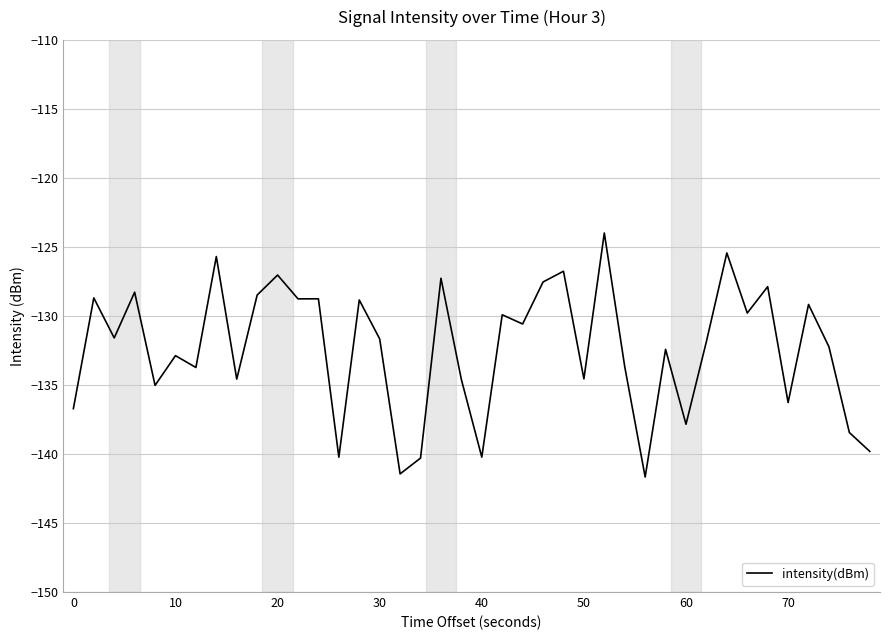

What is the difference between the maximum and minimum values?

17.7